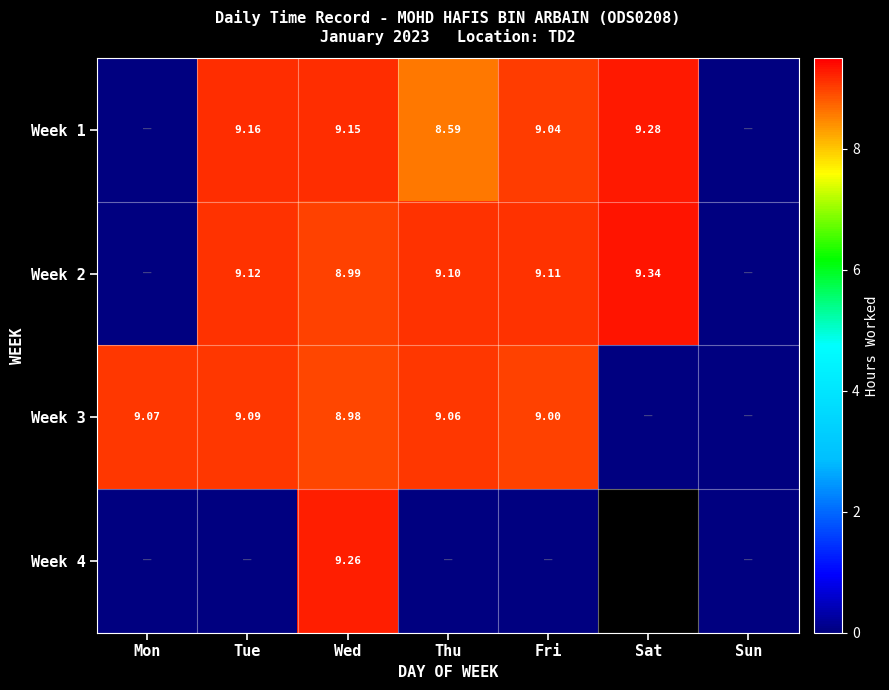

Is the value of Week 3 at Fri greater than the value of Week 2 at Thu?

No